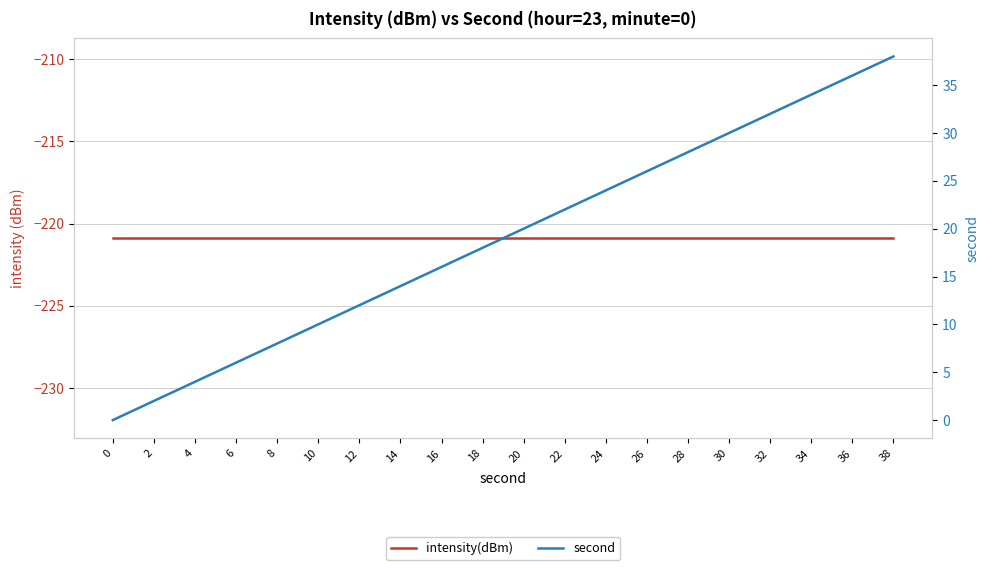

The value of second at 14 is 14.0. True or false?

True